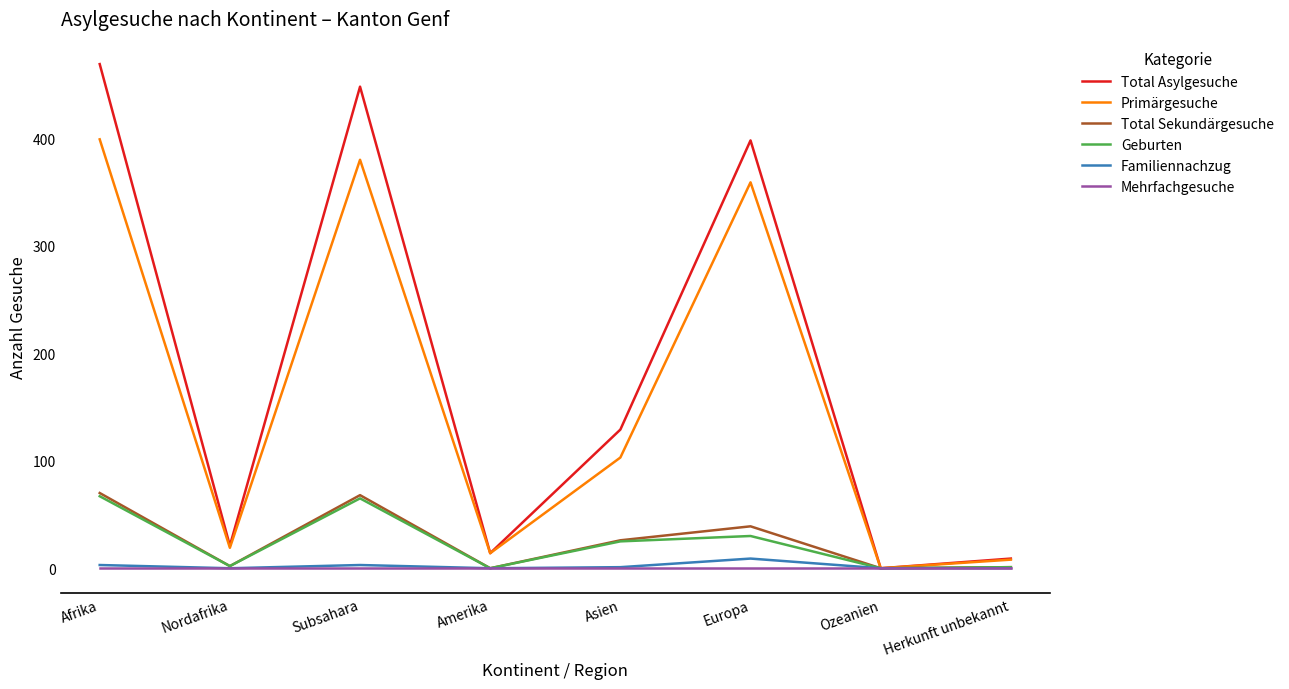

What is the maximum value for Total Sekundärgesuche?

70